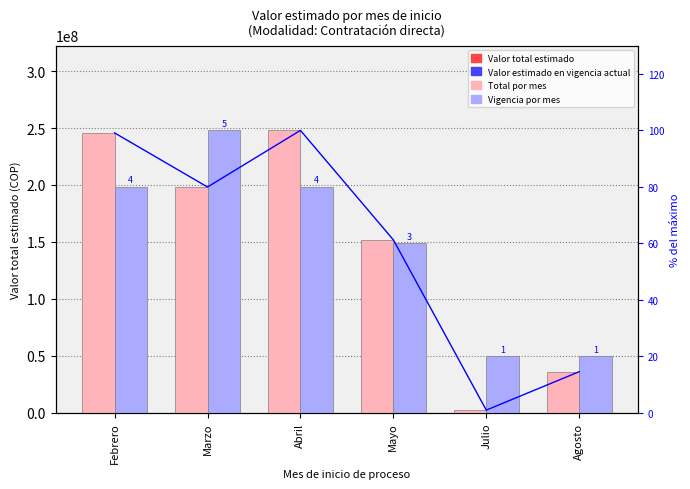

How many values in the Valor total estimado series exceed 198236300?

2